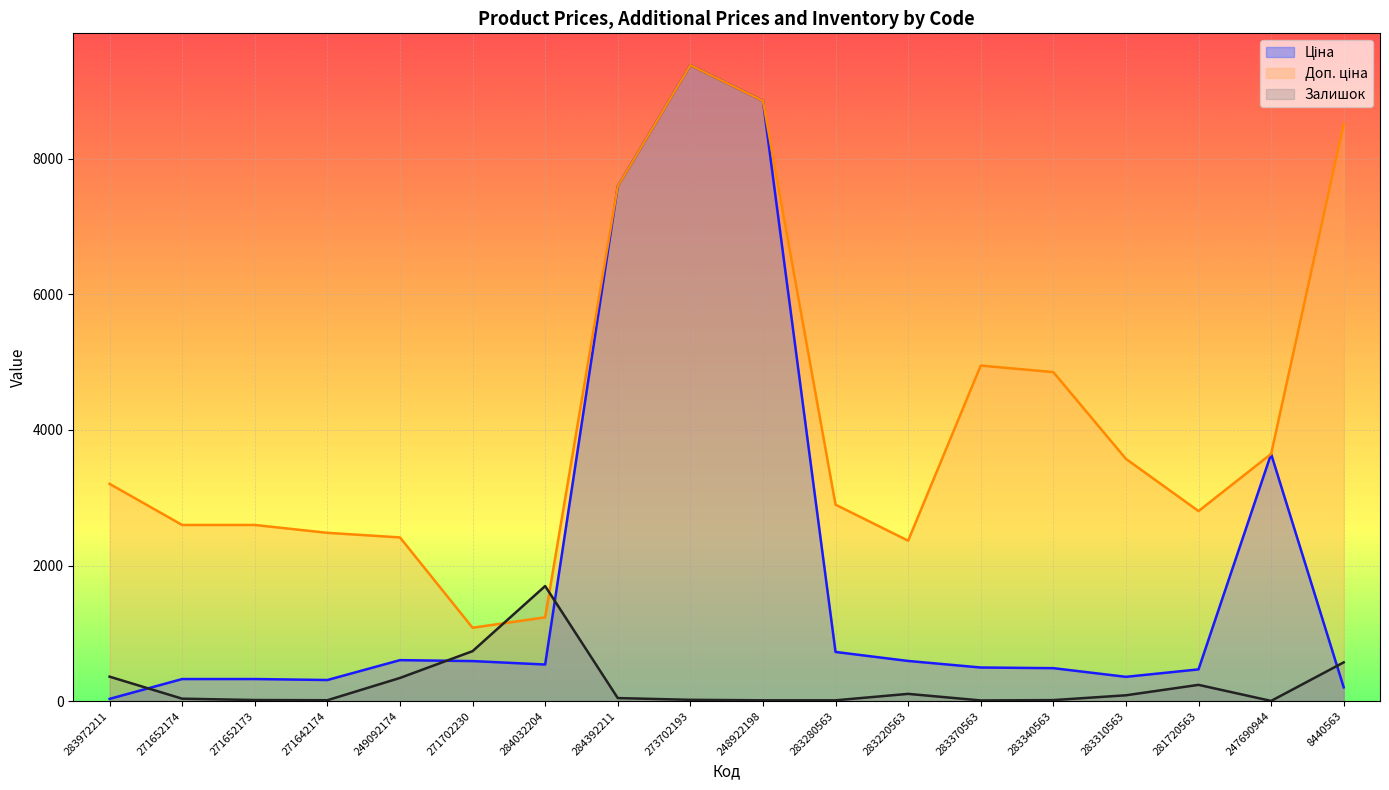

At which label does Доп. ціна first exceed 3205?

284392211